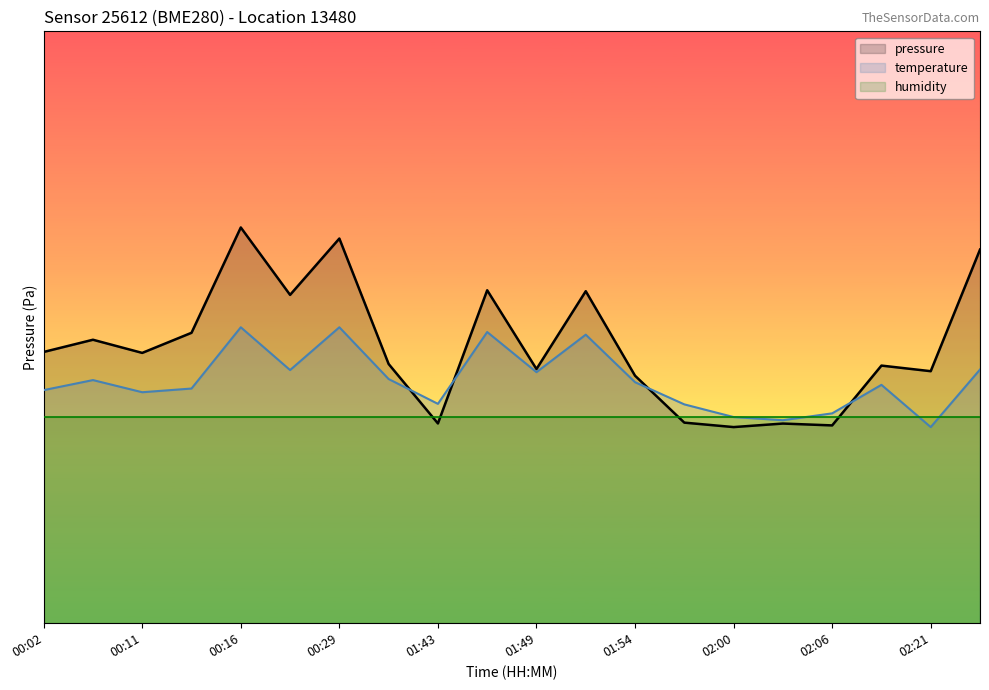

What is the spread (max minus min) of values at 00:11?

118.3